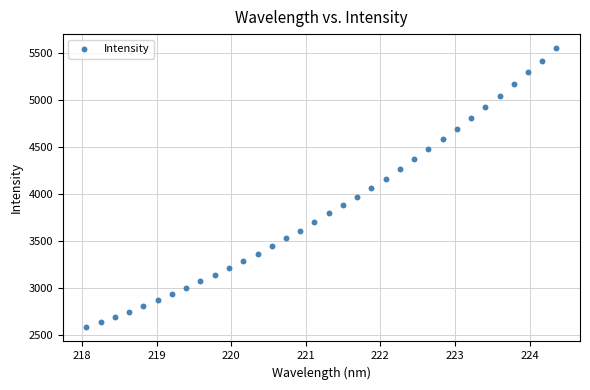

What is the range of Y values (max minus min)?

2978.4